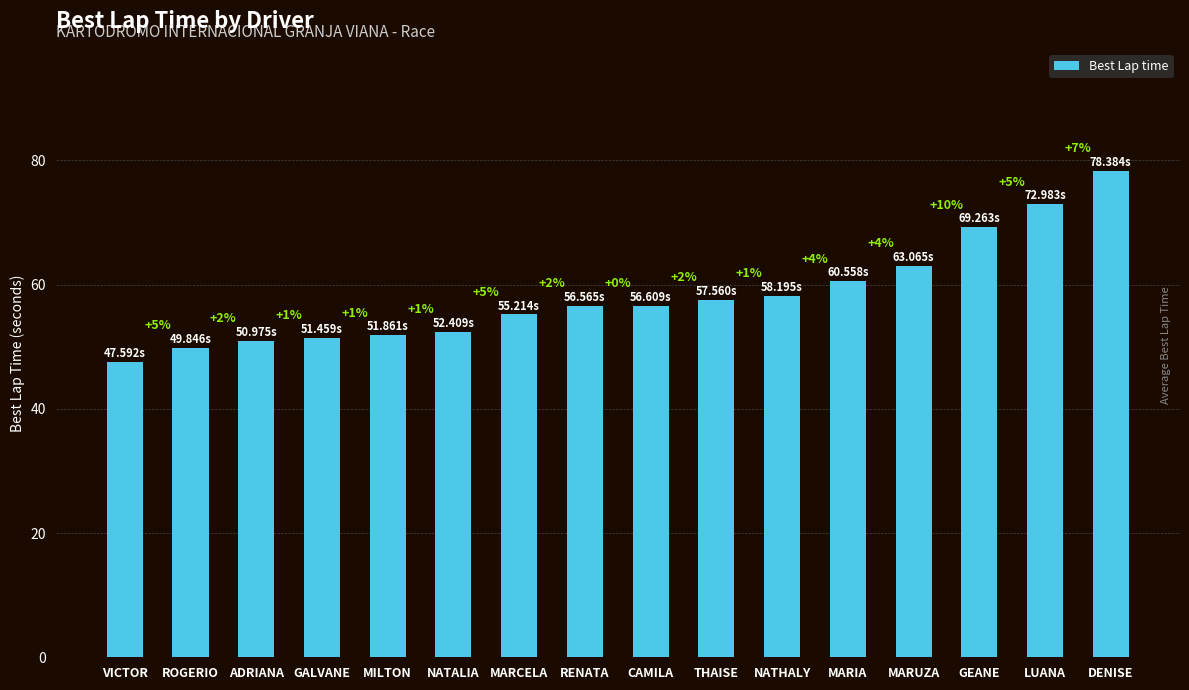

Are the bars horizontal?

No